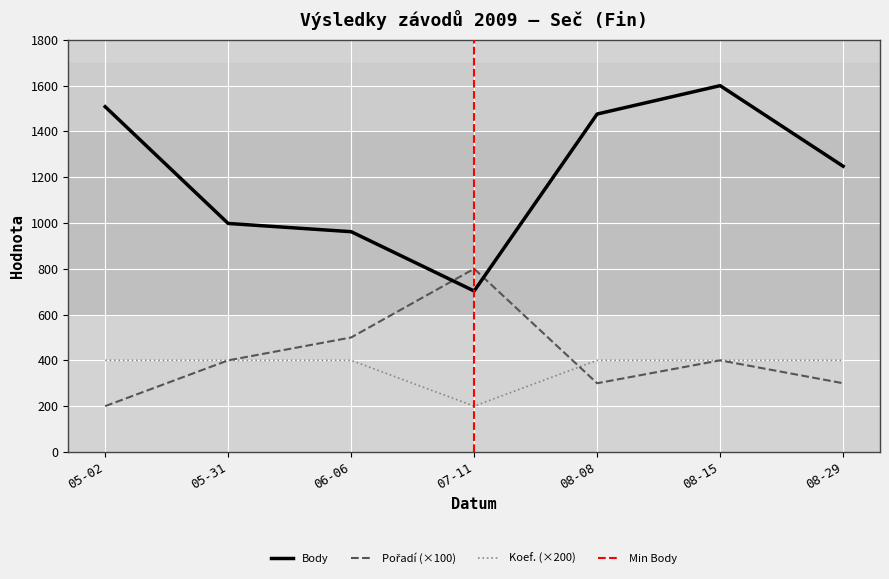

Where is Body nearest to the value 1151?

08-29